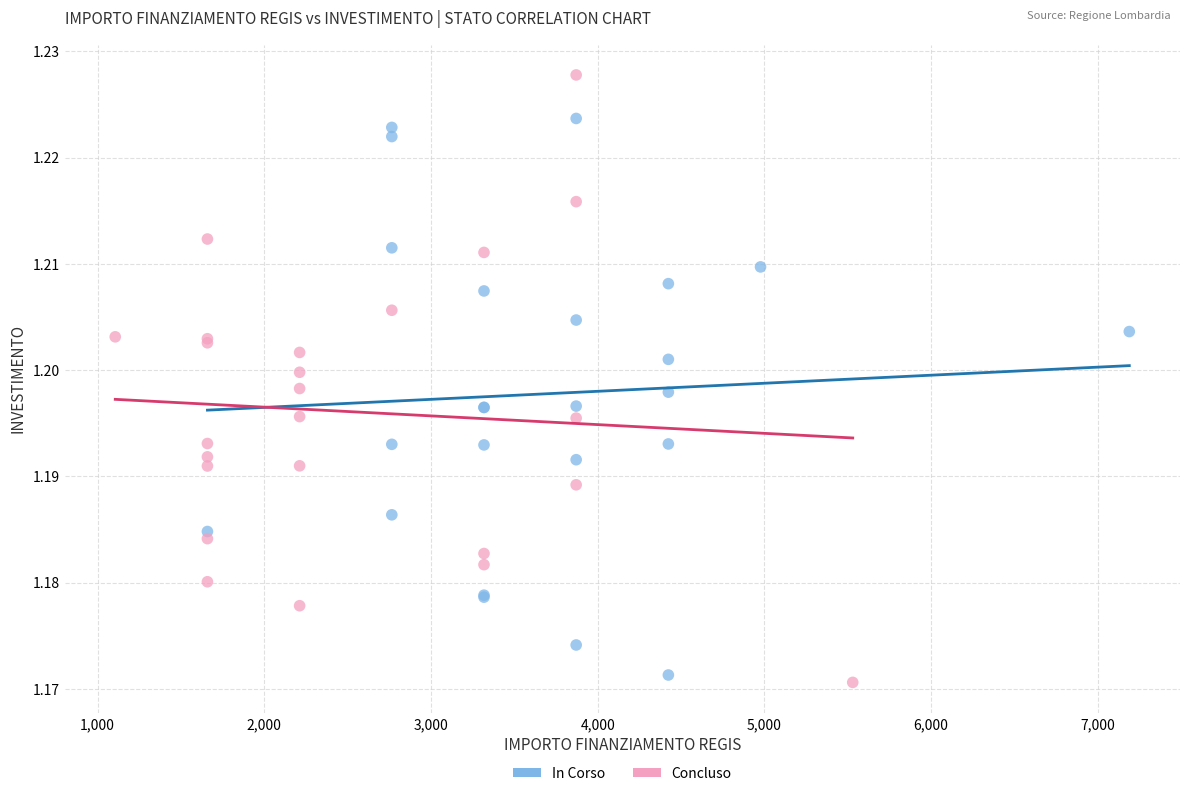

Which series contains the highest Y value?

Concluso